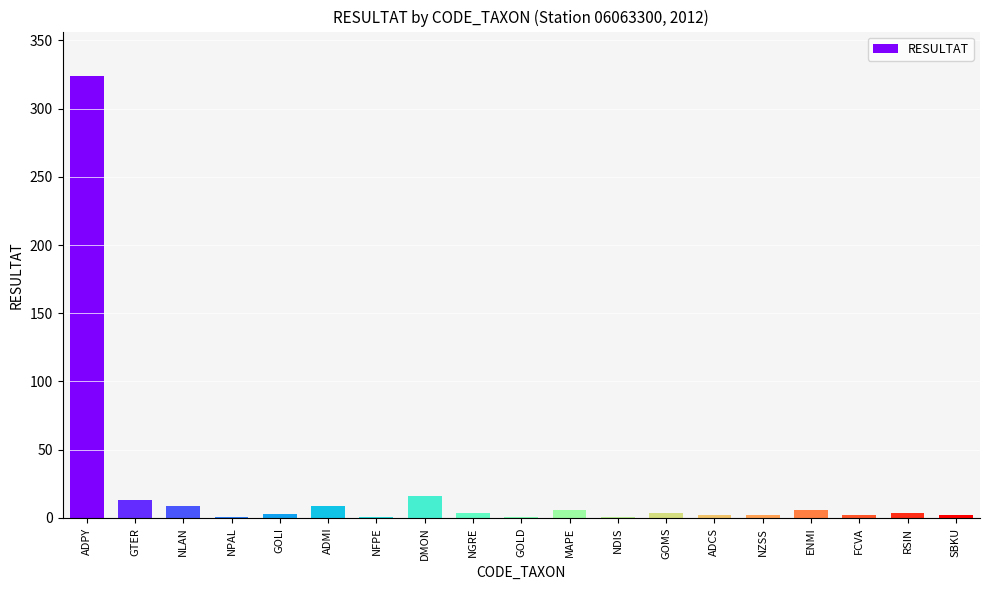

What is the greatest value displayed?

324